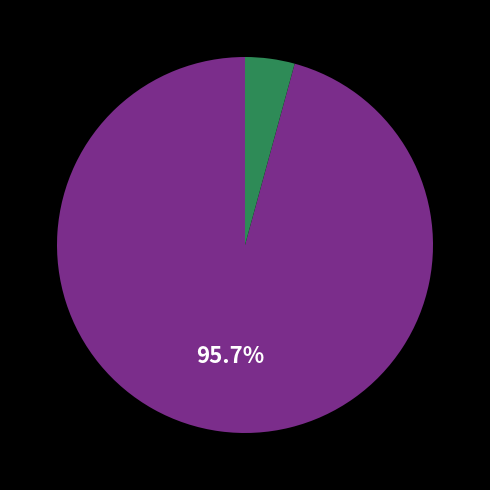

How many slices are in this pie chart?

2